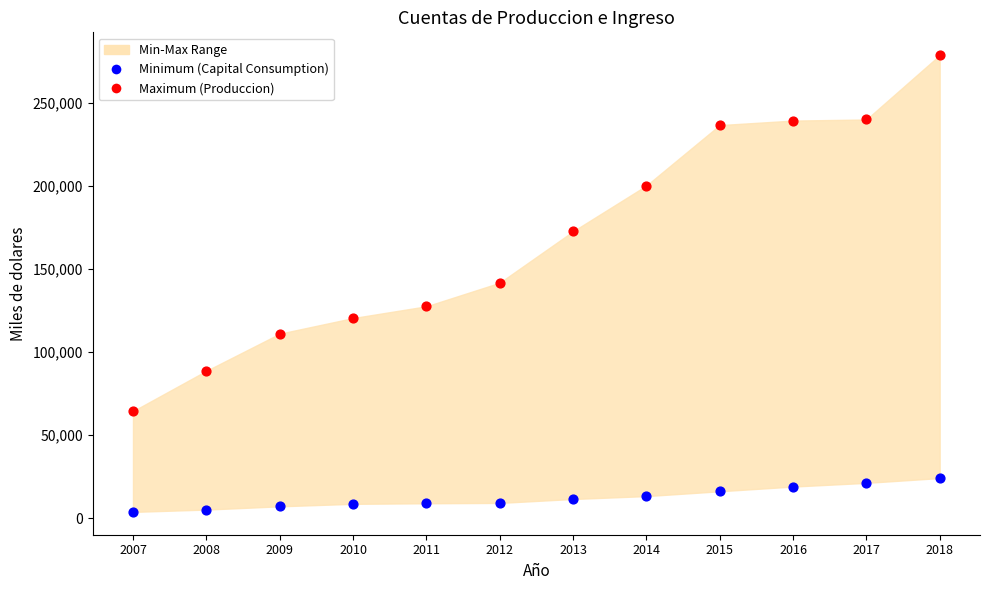

Which series has the widest spread of Y values?

Maximum (Produccion)